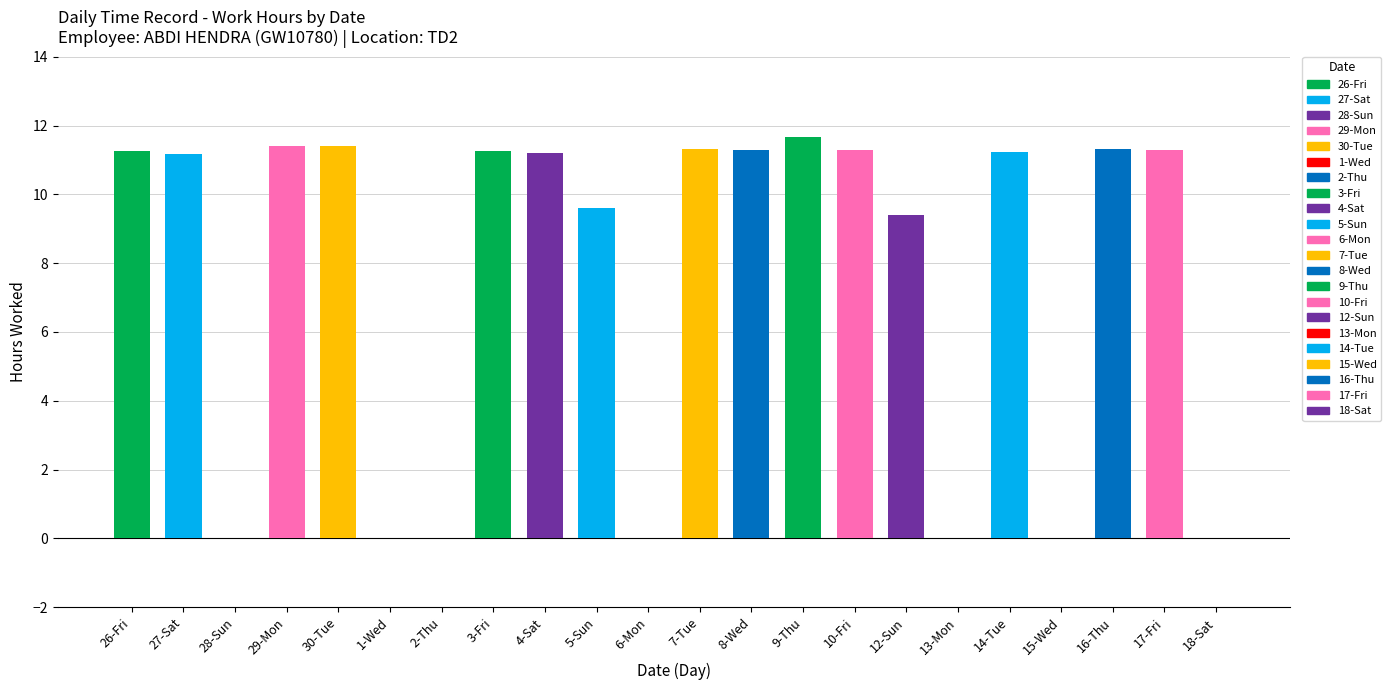

Approximately how many times larger is the value at 12-Sun compared to 26-Fri?

0.8